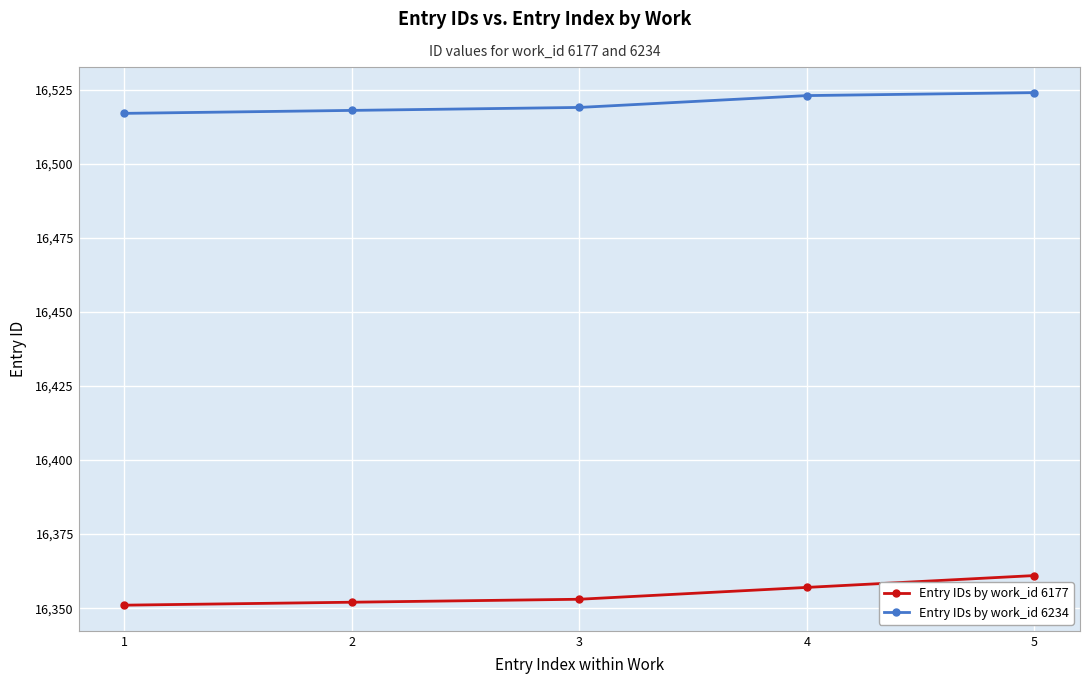

True or false: Entry IDs by work_id 6234 and Entry IDs by work_id 6177 intersect in this chart.

False